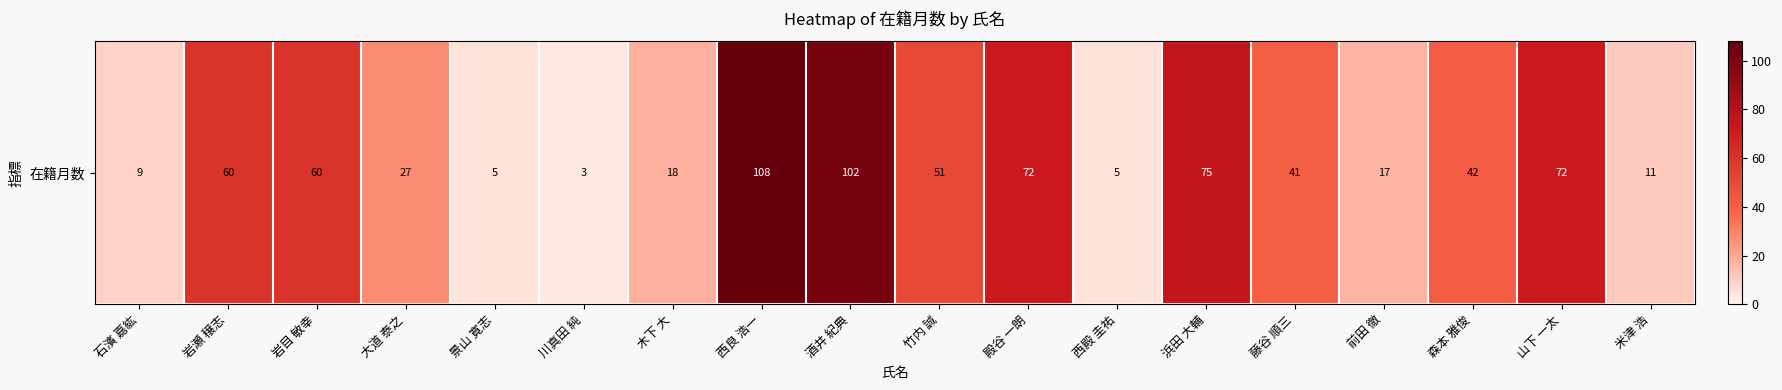

Reading left to right, transcribe all the data shown in this chart.

石濱 嘉紘=9	岩瀬 穣志=60	岩目 敏幸=60	大道 泰之=27	景山 寛志=5	川真田 純=3	木下 大=18	西良 浩一=108	酒井 紀典=102	竹内 誠=51	殿谷 一朗=72	西殿 圭祐=5	浜田 大輔=75	藤谷 順三=41	前田 徹=17	森本 雅俊=42	山下 一太=72	米津 浩=11